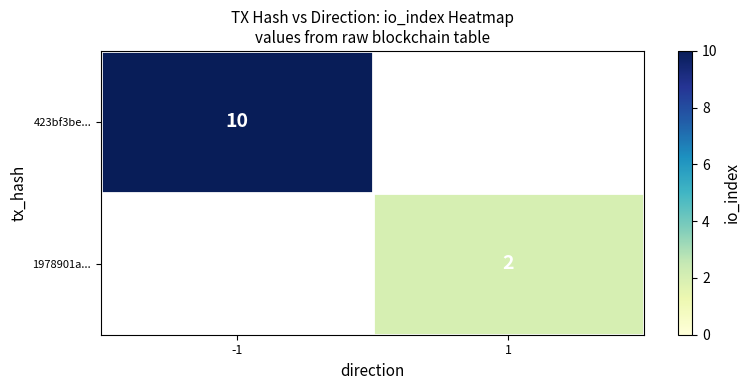

What is the minimum value shown in the chart?

2.0